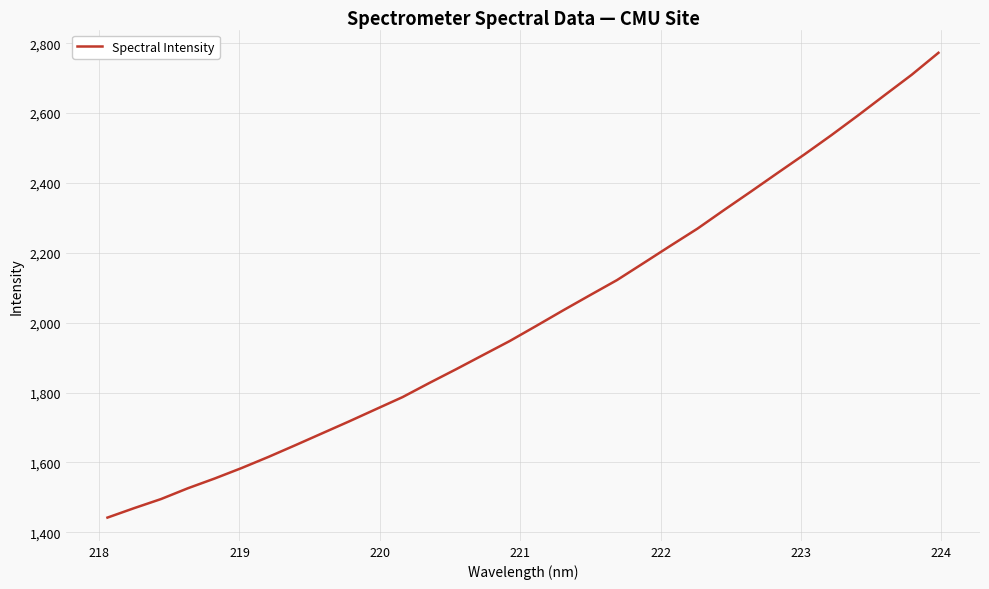

Reading left to right, list all the values displayed in this chart.

1442.0	1469.2	1495.2	1526.1	1554.0	1583.9	1615.7	1649.2	1683.2	1717.2	1752.1	1787.0	1827.4	1866.9	1907.3	1947.6	1991.4	2035.7	2079.1	2122.0	2171.1	2220.5	2269.1	2322.8	2375.5	2429.0	2482.0	2536.7	2593.5	2651.8	2709.7	2772.6